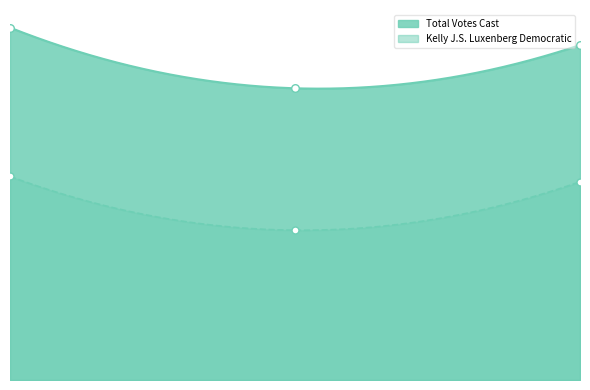

What is the total value across all series at 3-Buckley School?

6146